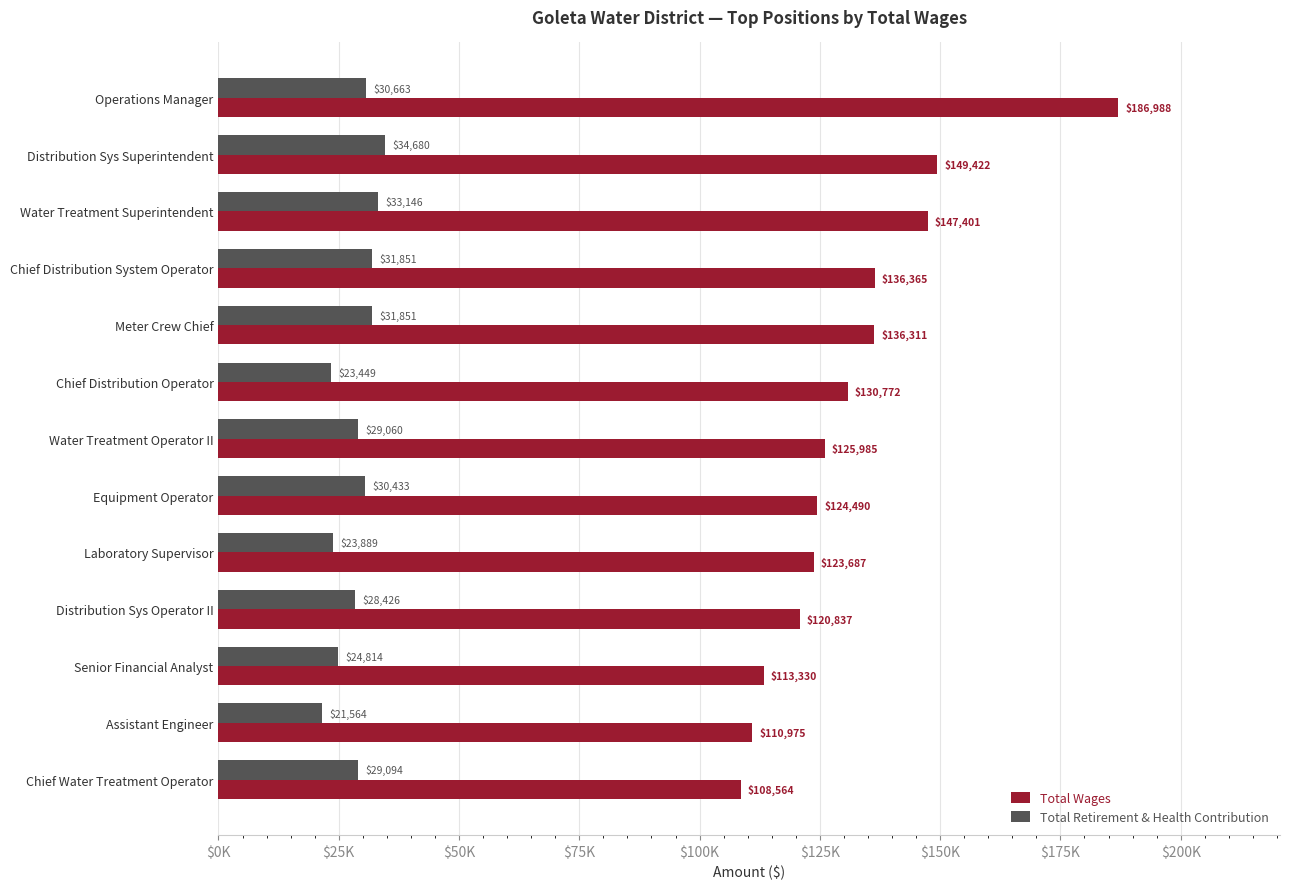

What is the highest value of the Total Retirement & Health Contribution series?

34680